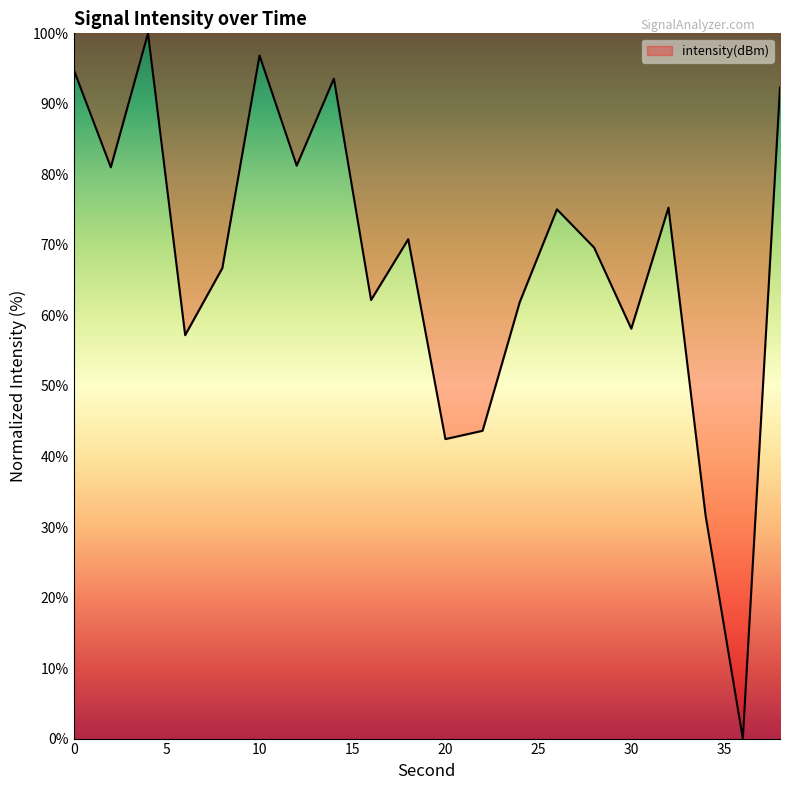

What is the difference between the maximum and minimum values?

100.0